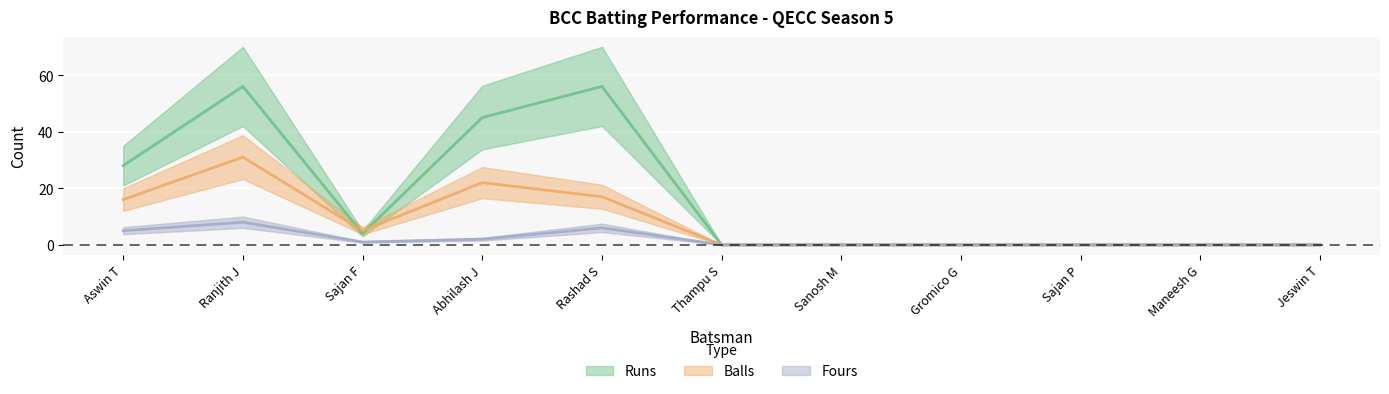

At which label is Fours closest to 4?

Aswin T